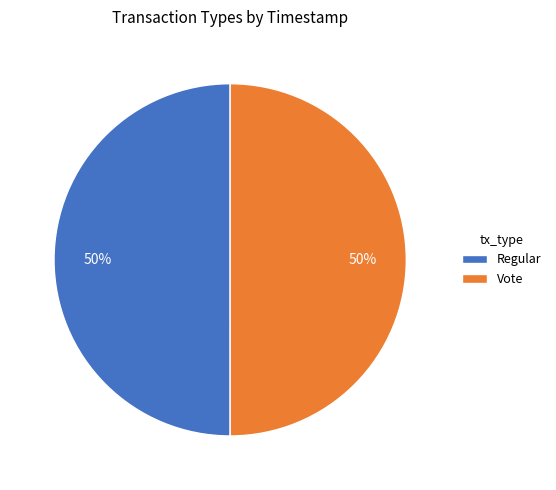

What is the ratio of the value at Vote to the value at Regular?

1.0